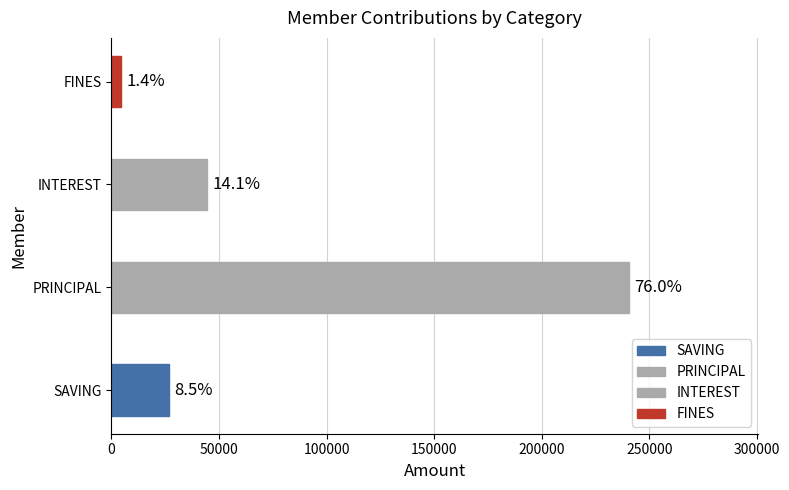

How many bars are there in total?

4